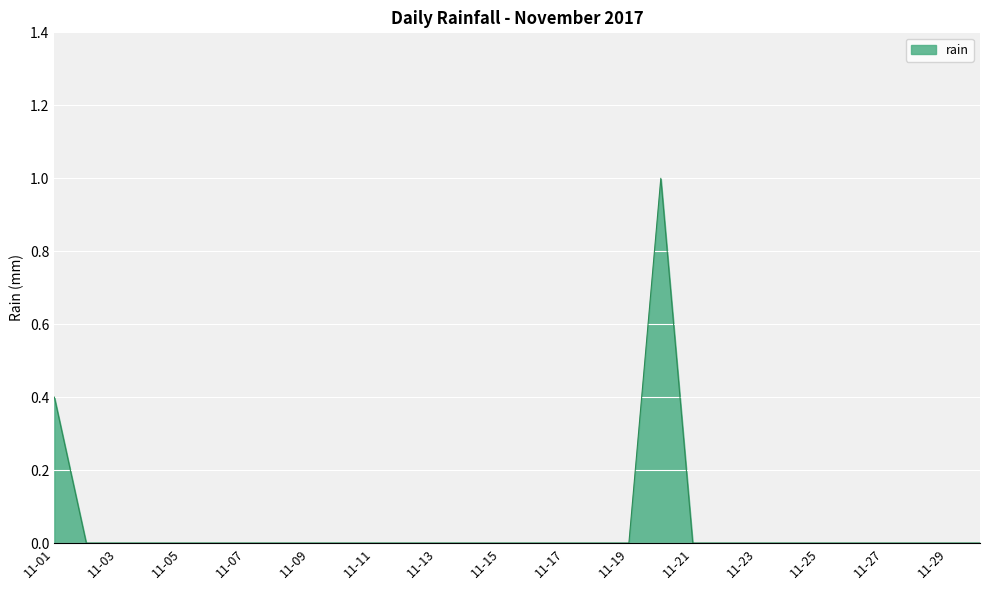

What is the difference between the maximum and minimum values?

1.0